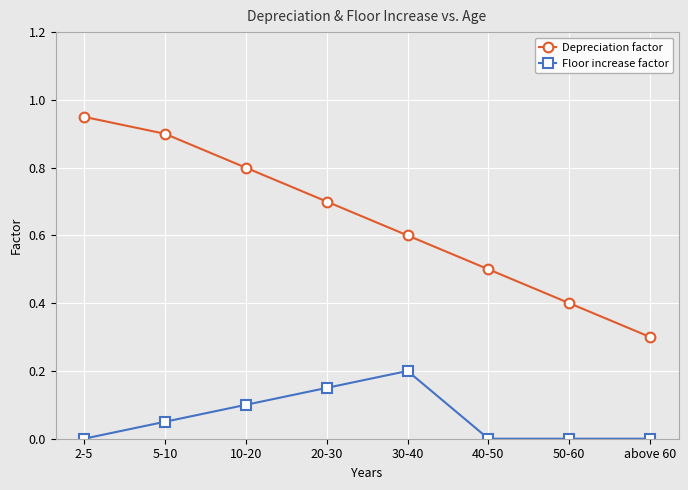

At how many categories does at least one series exceed 0?

8